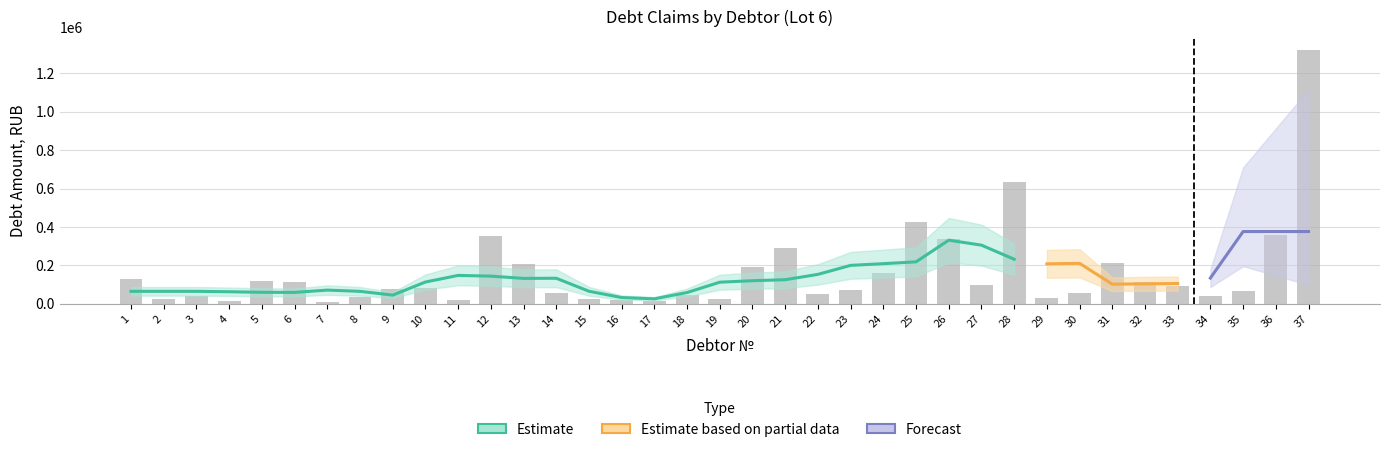

Read the value at 18.

44665.8